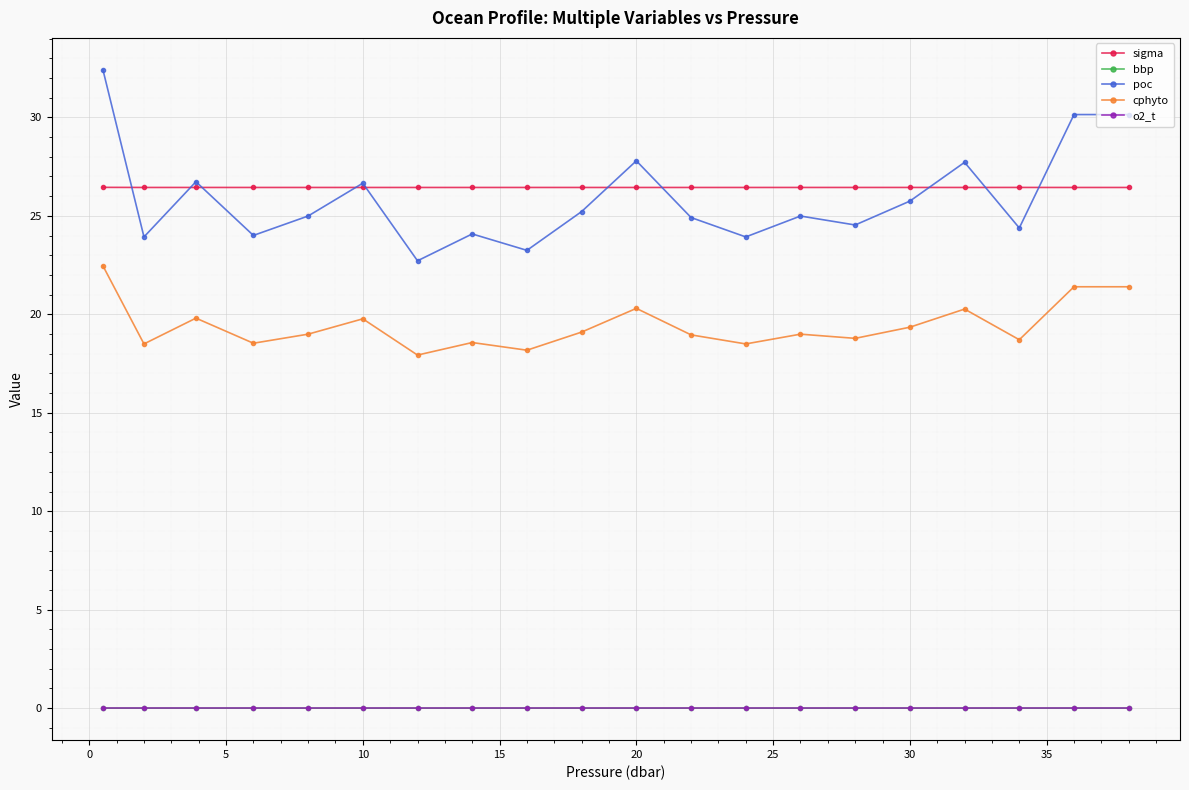

Which series has the widest spread of values?

poc